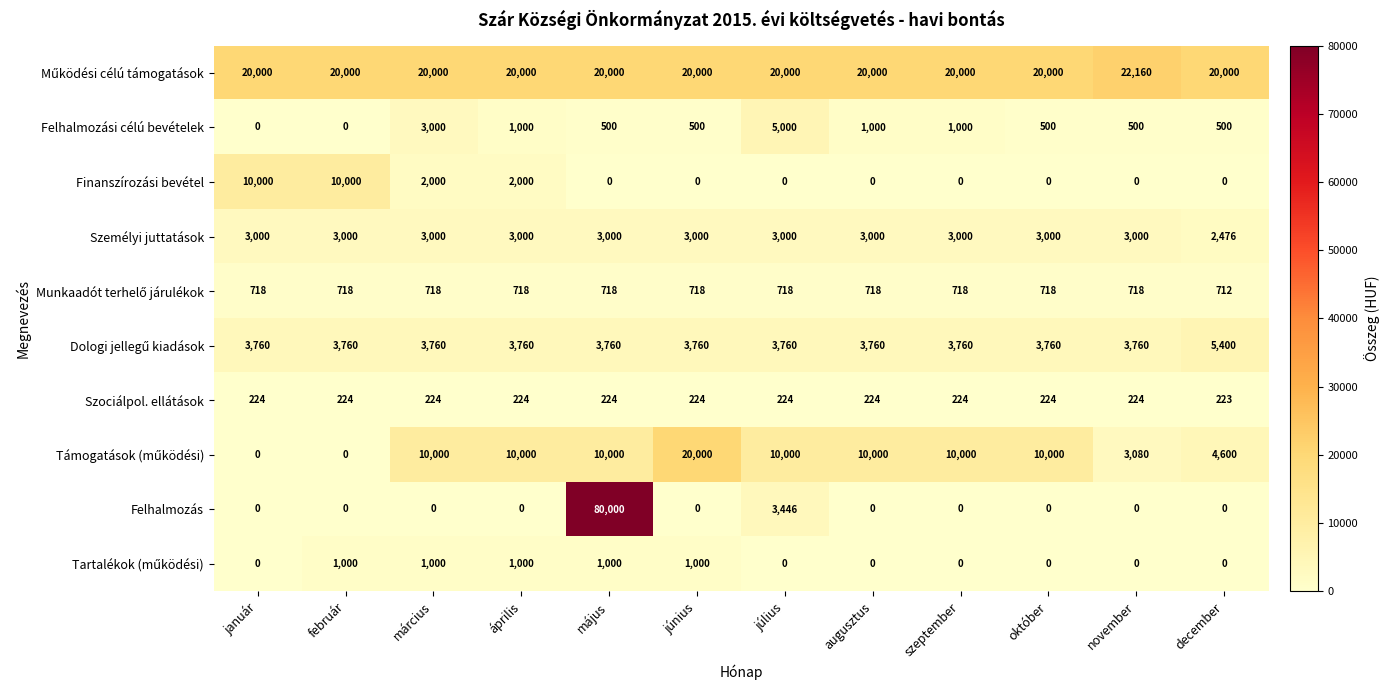

What is the difference between the highest and lowest values at október?

20000